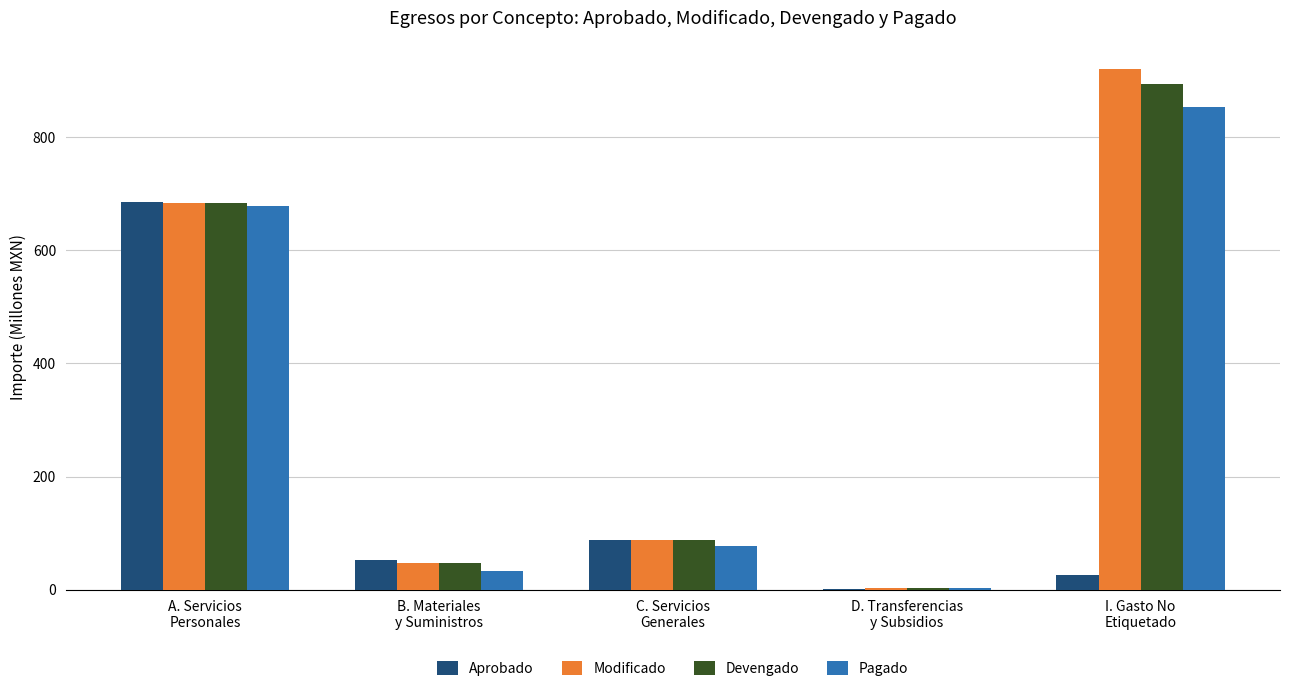

Reading left to right, list all the values displayed in this chart.

Aprobado: A. Servicios
Personales=685.1	B. Materiales
y Suministros=53.1	C. Servicios
Generales=87.7	D. Transferencias
y Subsidios=0.3	I. Gasto No
Etiquetado=25.9
Modificado: A. Servicios
Personales=683.1	B. Materiales
y Suministros=47.8	C. Servicios
Generales=87.3	D. Transferencias
y Subsidios=2.2	I. Gasto No
Etiquetado=920.8
Devengado: A. Servicios
Personales=683.1	B. Materiales
y Suministros=47.8	C. Servicios
Generales=87.3	D. Transferencias
y Subsidios=2.2	I. Gasto No
Etiquetado=894.9
Pagado: A. Servicios
Personales=678.4	B. Materiales
y Suministros=32.1	C. Servicios
Generales=77.6	D. Transferencias
y Subsidios=2.2	I. Gasto No
Etiquetado=854.0